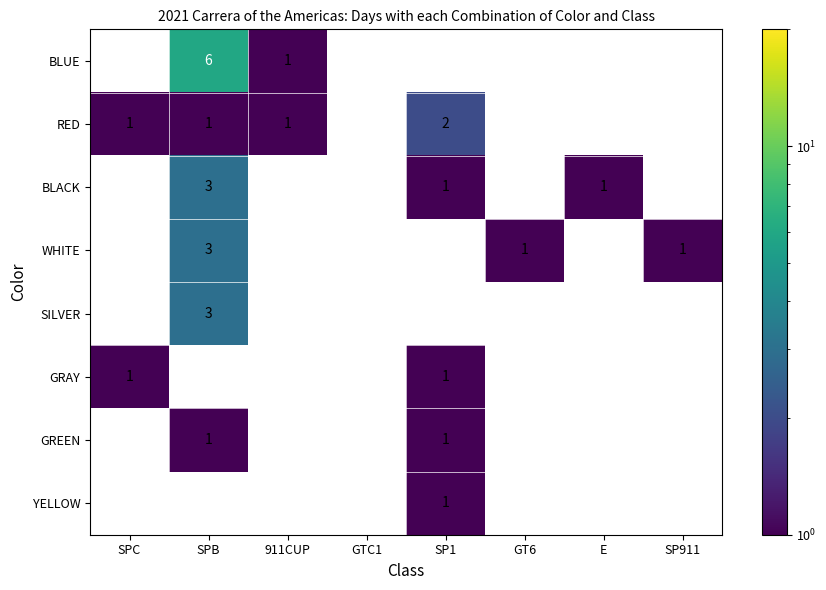

Between E and SP911, which is larger?

SP911